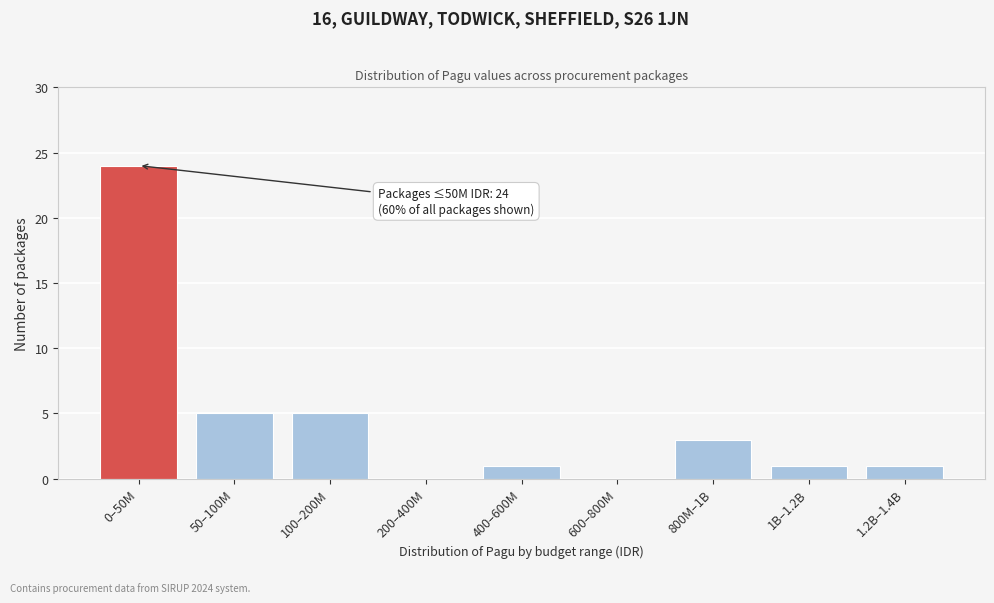

Reading left to right, what are all the values shown in this chart?

0–50M=24	50–100M=5	100–200M=5	200–400M=0	400–600M=1	600–800M=0	800M–1B=3	1B–1.2B=1	1.2B–1.4B=1